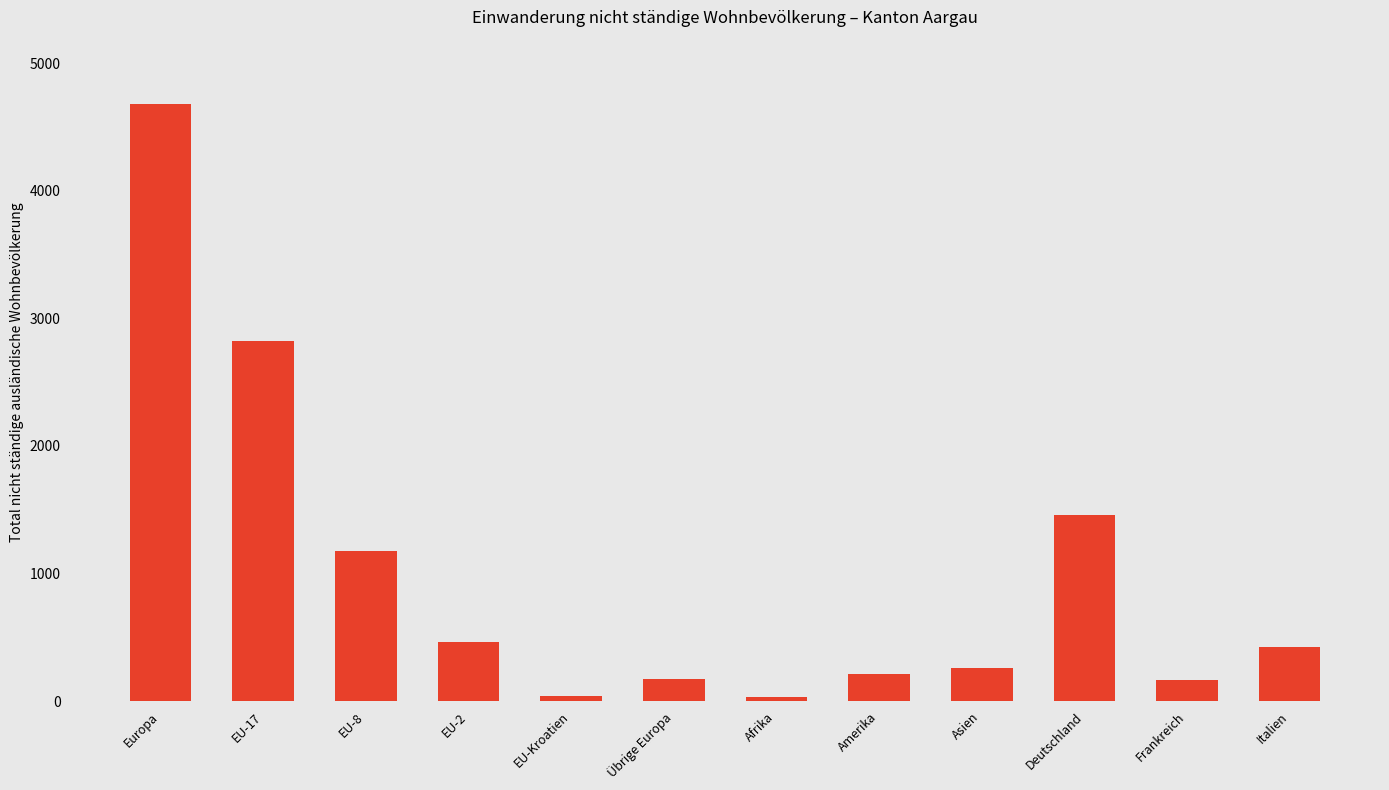

Approximately how many times larger is the value at Afrika compared to Übrige Europa?

0.2